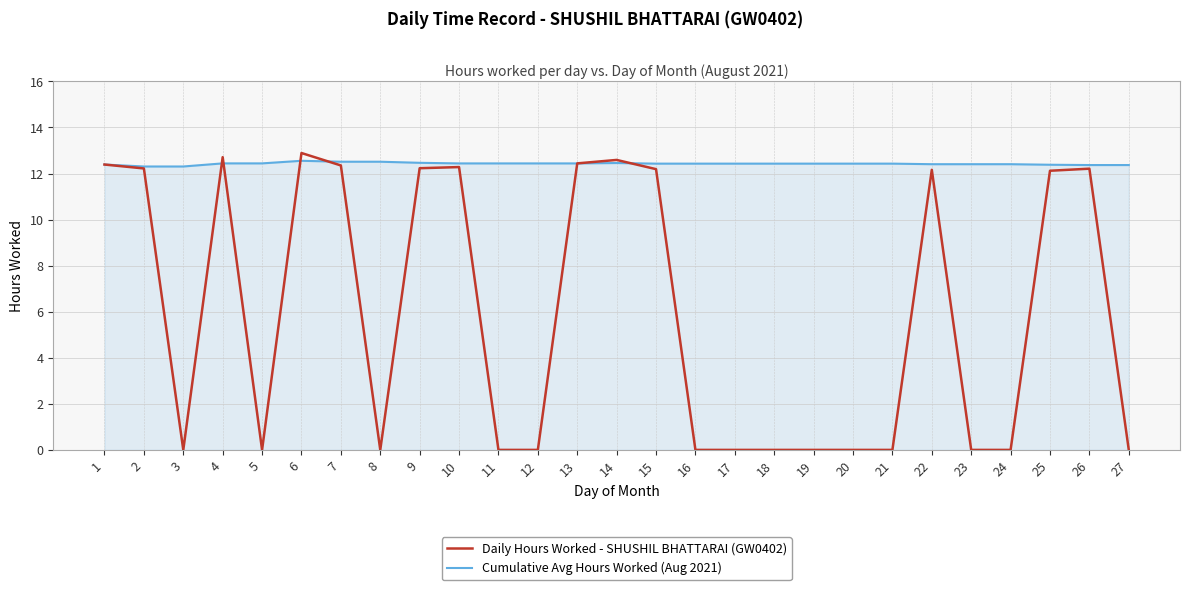

Which series has the largest range (max minus min)?

Daily Hours Worked - SHUSHIL BHATTARAI (GW0402)